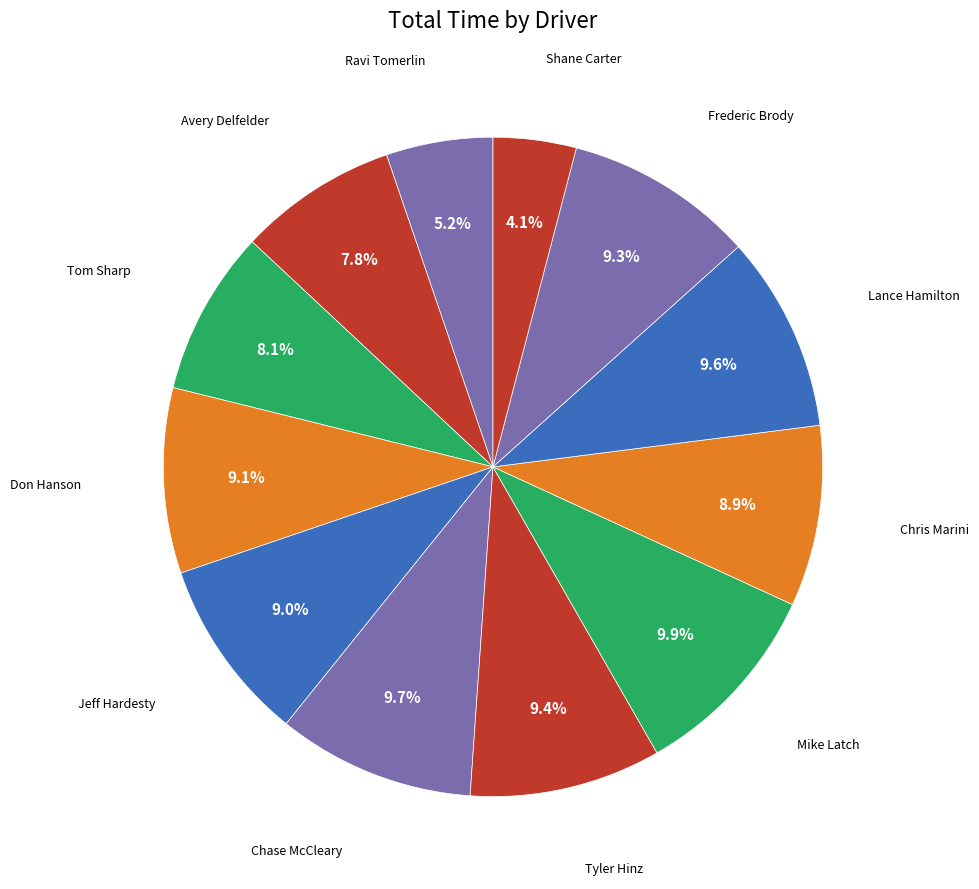

What is the largest slice in the pie chart?

Mike Latch